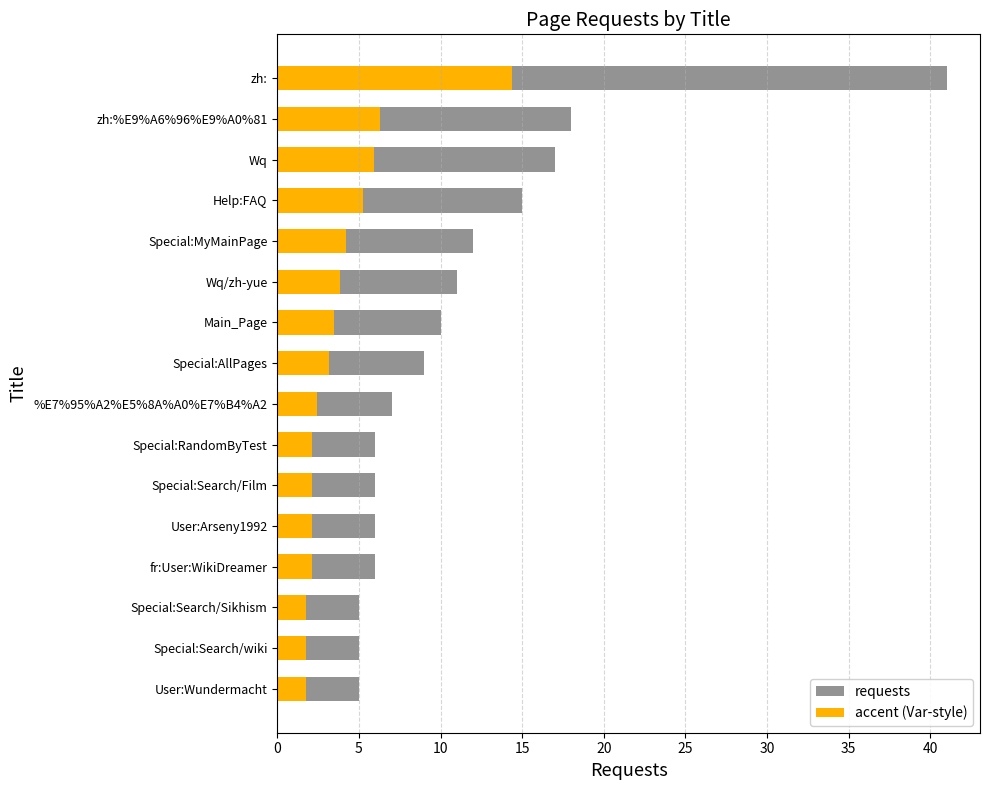

The requests series shows 1.9 at User:Arseny1992. True or false?

False